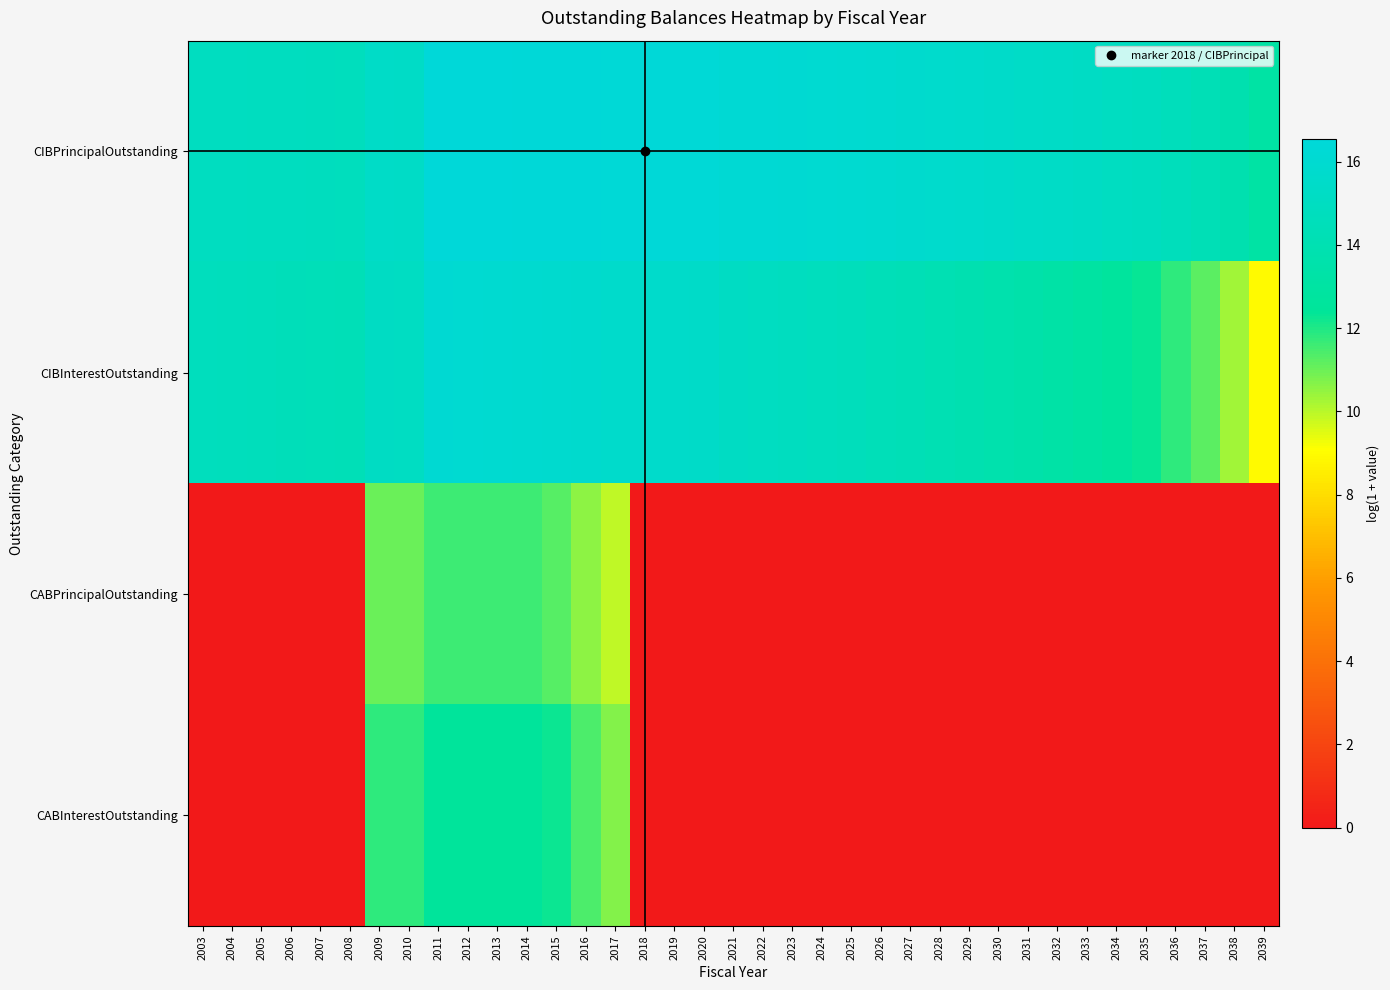

Reading right to left, extract all data points from this chart.

CIBPrincipalOutstanding: 2039=13.2	2038=13.8	2037=14.3	2036=14.6	2035=14.9	2034=15.1	2033=15.2	2032=15.3	2031=15.4	2030=15.5	2029=15.7	2028=15.7	2027=15.8	2026=15.9	2025=16.0	2024=16.1	2023=16.1	2022=16.2	2021=16.2	2020=16.4	2019=16.4	2018=16.4	2017=16.4	2016=16.4	2015=16.5	2014=16.5	2013=16.5	2012=16.5	2011=16.5	2010=15.4	2009=15.4	2008=14.8	2007=14.8	2006=14.9	2005=14.9	2004=14.9	2003=15.0
CIBInterestOutstanding: 2039=9.0	2038=10.3	2037=11.2	2036=11.8	2035=12.3	2034=12.7	2033=13.0	2032=13.3	2031=13.5	2030=13.7	2029=13.9	2028=14.1	2027=14.3	2026=14.5	2025=14.6	2024=14.8	2023=14.9	2022=15.0	2021=15.2	2020=15.5	2019=15.6	2018=15.6	2017=15.7	2016=15.8	2015=15.9	2014=16.0	2013=16.0	2012=16.1	2011=16.1	2010=15.1	2009=15.2	2008=14.4	2007=14.5	2006=14.5	2005=14.6	2004=14.7	2003=14.8
CABPrincipalOutstanding: 2039=0.0	2038=0.0	2037=0.0	2036=0.0	2035=0.0	2034=0.0	2033=0.0	2032=0.0	2031=0.0	2030=0.0	2029=0.0	2028=0.0	2027=0.0	2026=0.0	2025=0.0	2024=0.0	2023=0.0	2022=0.0	2021=0.0	2020=0.0	2019=0.0	2018=0.0	2017=9.9	2016=10.6	2015=11.3	2014=11.6	2013=11.6	2012=11.6	2011=11.6	2010=11.0	2009=11.0	2008=0.0	2007=0.0	2006=0.0	2005=0.0	2004=0.0	2003=0.0
CABInterestOutstanding: 2039=0.0	2038=0.0	2037=0.0	2036=0.0	2035=0.0	2034=0.0	2033=0.0	2032=0.0	2031=0.0	2030=0.0	2029=0.0	2028=0.0	2027=0.0	2026=0.0	2025=0.0	2024=0.0	2023=0.0	2022=0.0	2021=0.0	2020=0.0	2019=0.0	2018=0.0	2017=10.7	2016=11.4	2015=12.3	2014=12.6	2013=12.6	2012=12.6	2011=12.6	2010=11.8	2009=11.8	2008=0.0	2007=0.0	2006=0.0	2005=0.0	2004=0.0	2003=0.0